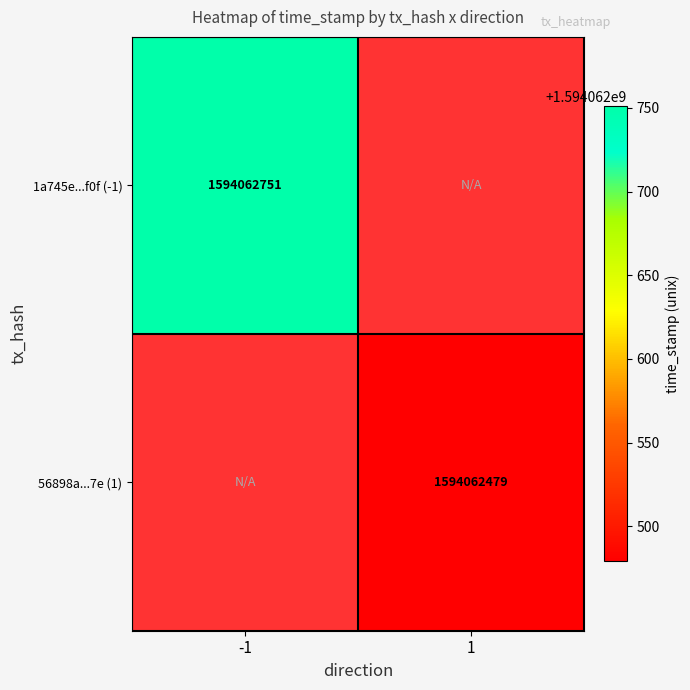

Reading right to left, what are all the values shown in this chart?

1a745ebcbcbd5d65b879b75591a25ab06048f0f: 1594062751	-1
56898ad4313a8c8cf846d73178dbeec9618b0c7: 1594062479	1